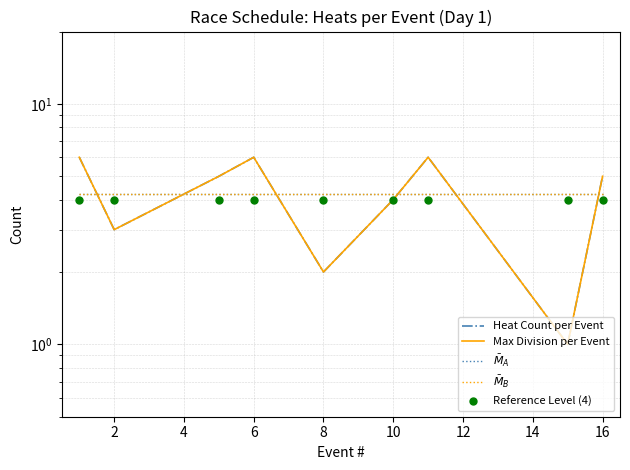

What is the minimum value shown in the chart?

1.0